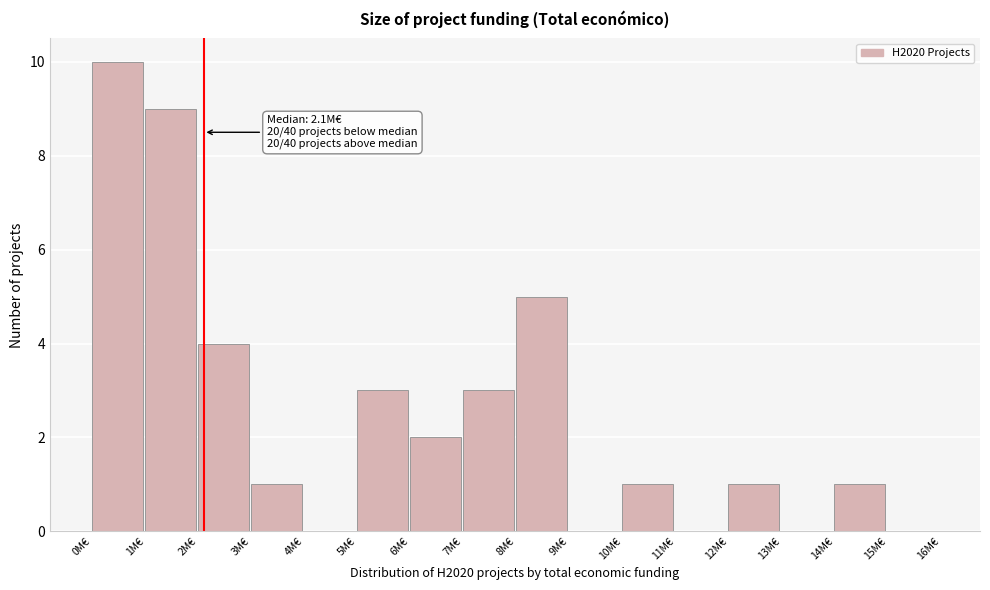

Reading right to left, what are all the values shown in this chart?

15M€=0	14M€=1	13M€=0	12M€=1	11M€=0	10M€=1	9M€=0	8M€=5	7M€=3	6M€=2	5M€=3	4M€=0	3M€=1	2M€=4	1M€=9	0M€=10